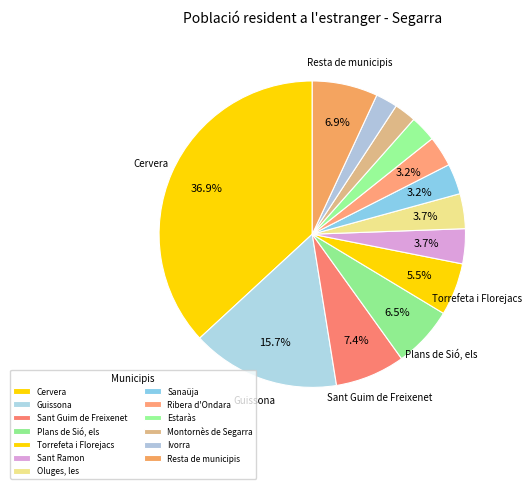

To the nearest percent, what is the average slice percentage?

8%